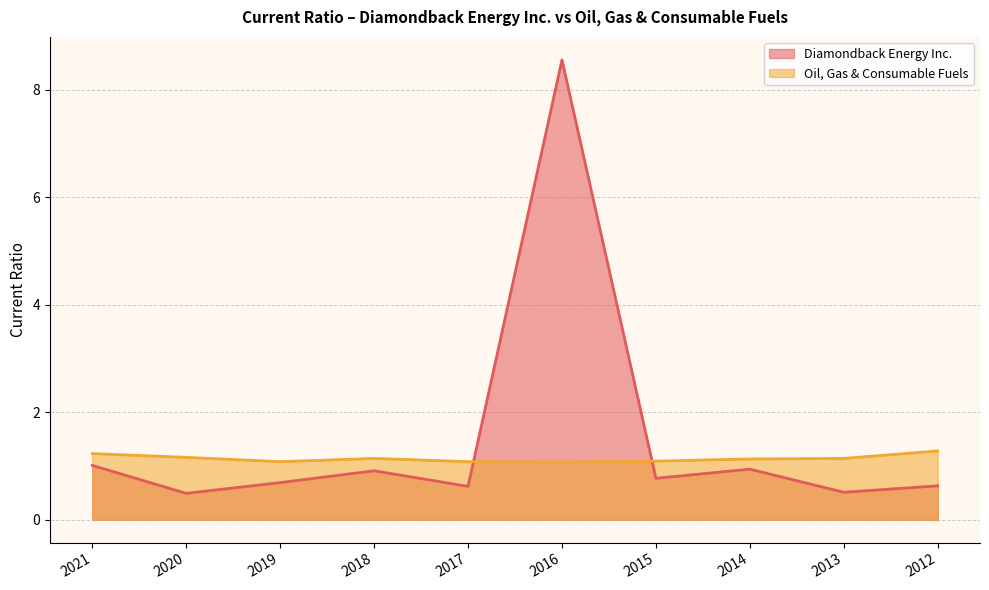

What is the value of the Oil, Gas & Consumable Fuels point at the 6th from the left?

1.1